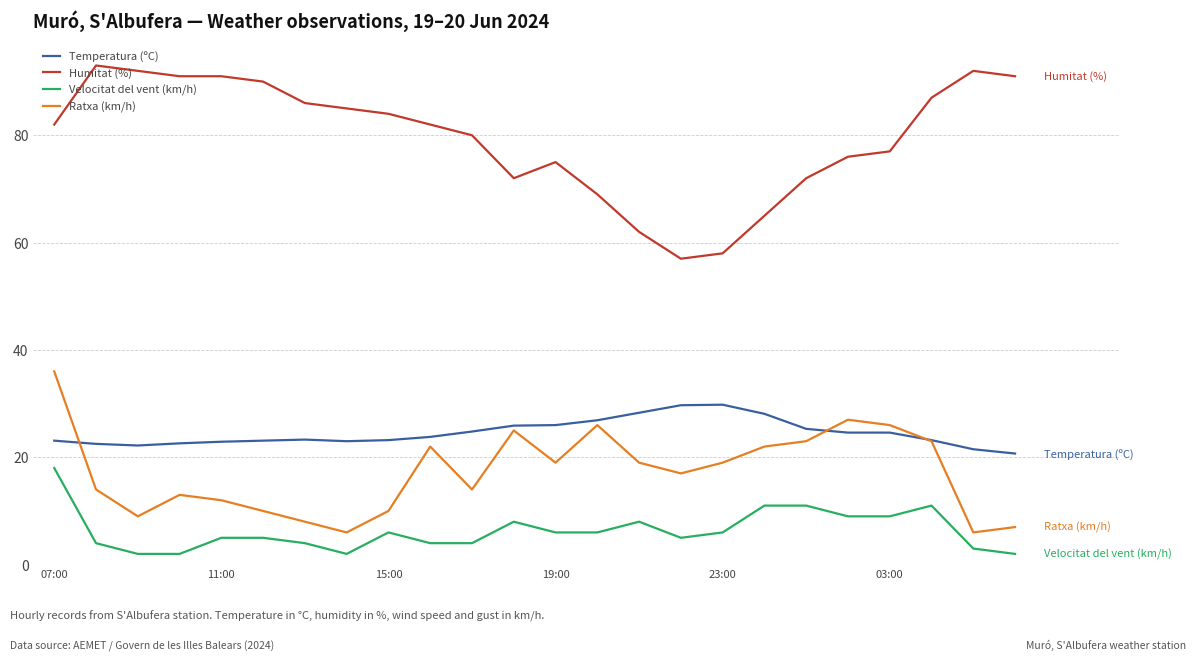

Which series has the largest range (max minus min)?

Humitat (%)